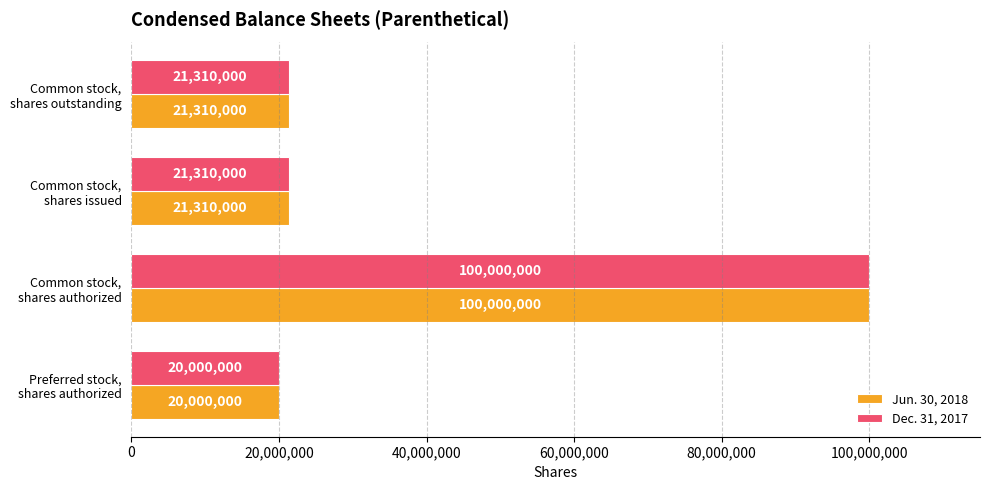

What is the average value of the Jun. 30, 2018 series?

40655000